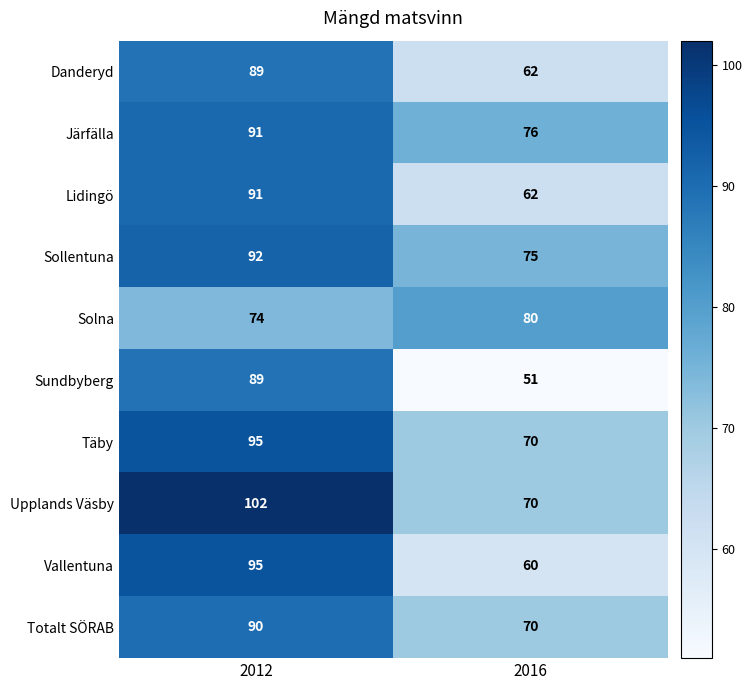

Which series has the widest spread of values?

Sundbyberg